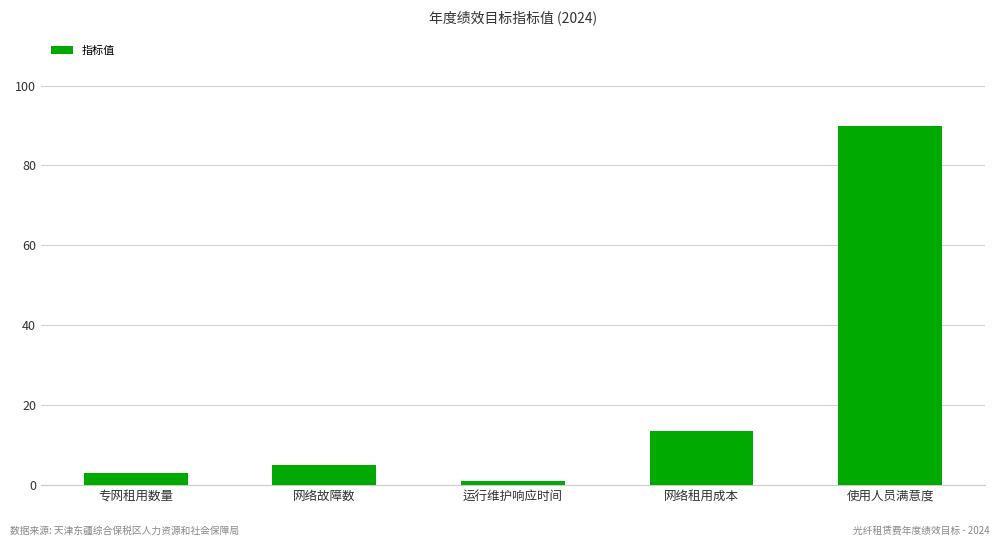

Reading left to right, extract all data points from this chart.

3.0	5.0	1.0	13.4	90.0